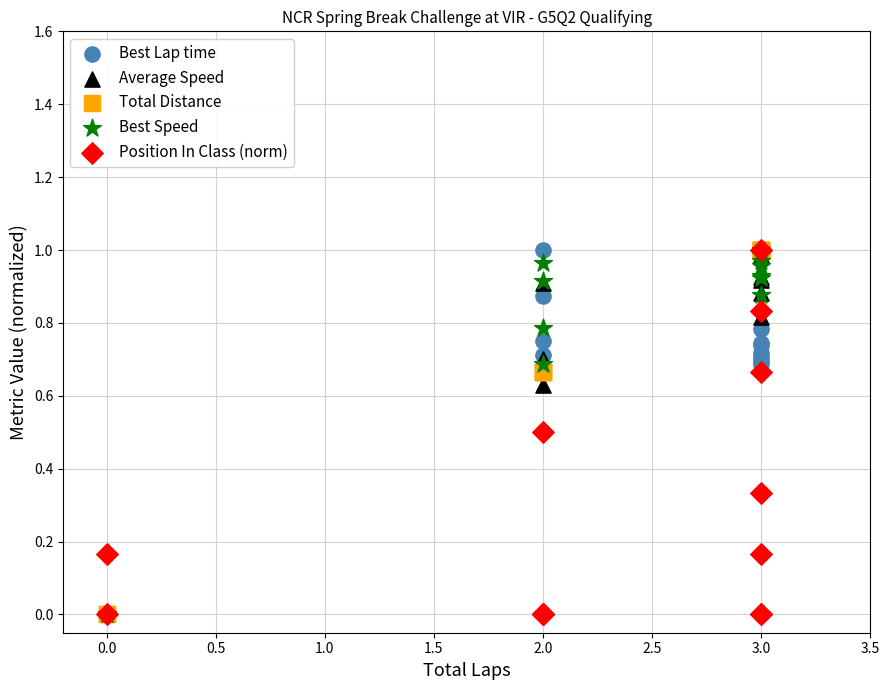

What are all the series names shown in the legend?

Best Lap time, Average Speed, Total Distance, Best Speed, Position In Class (norm)